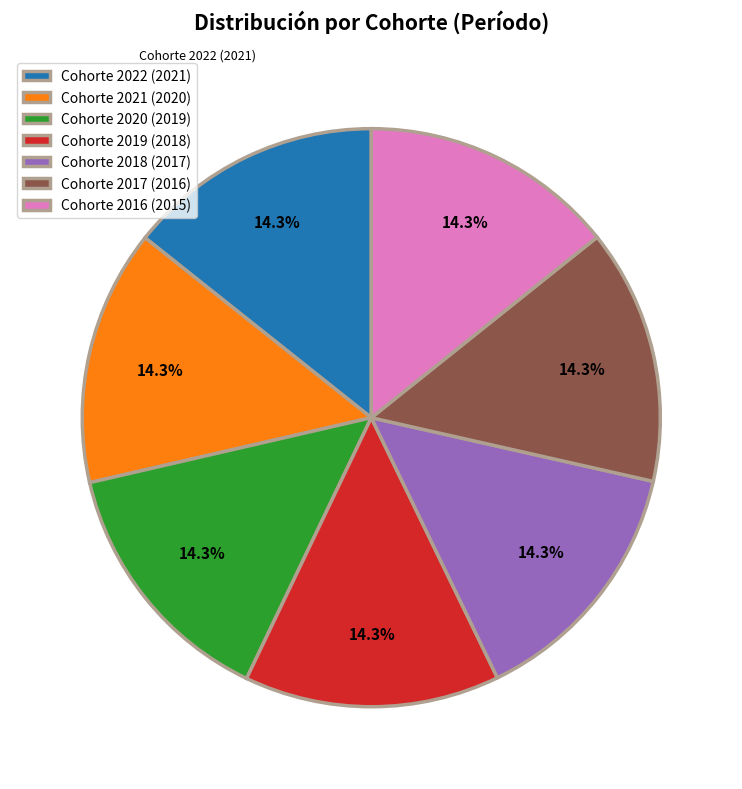

Is there a majority slice in this chart?

No